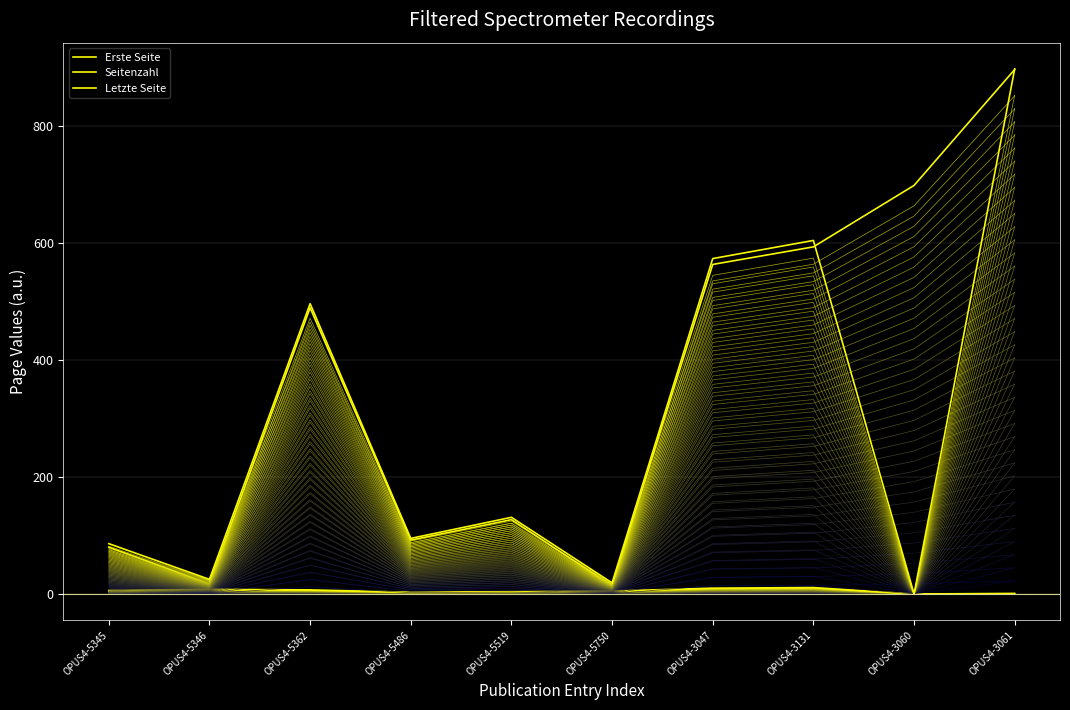

What is the sum of all Seitenzahl values?

55